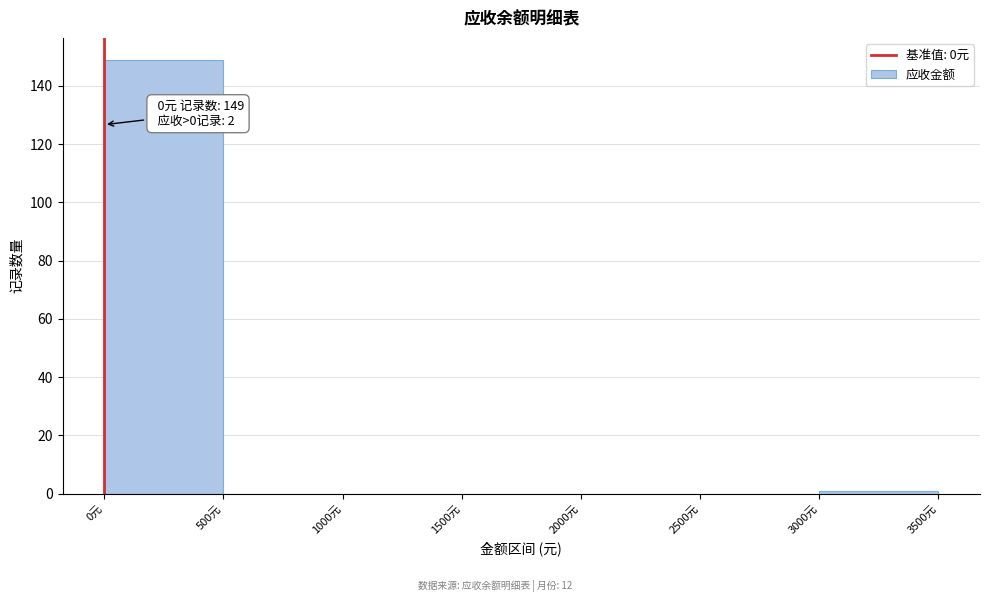

Which range on the x-axis has the tallest bar?

0 to 500